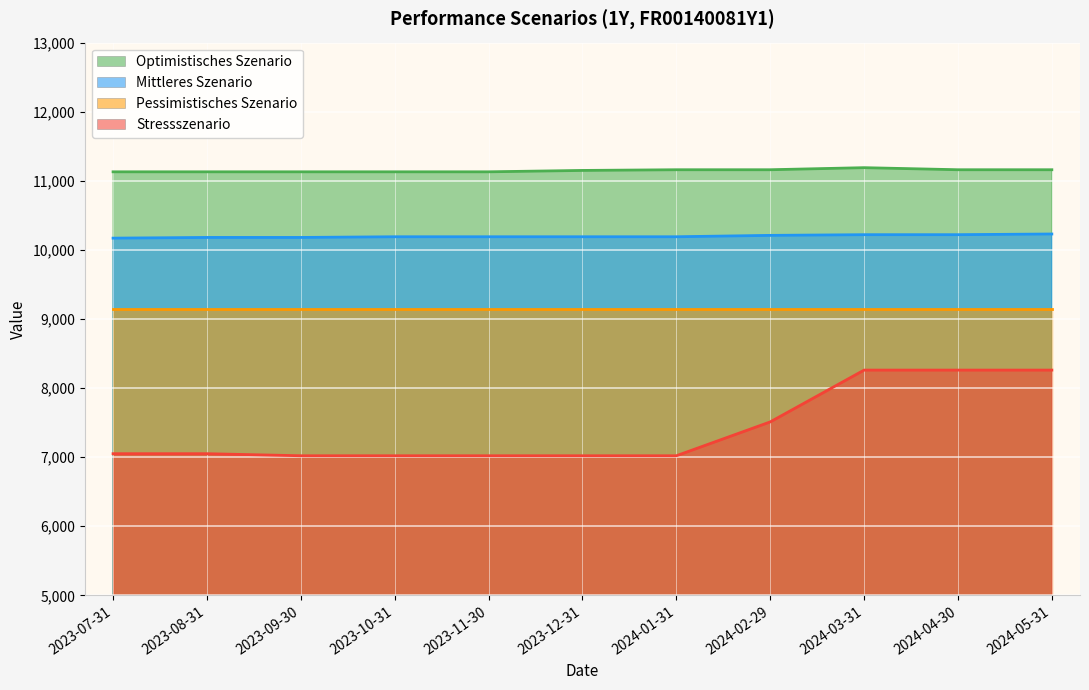

What is the approximate value of Stressszenario at 2023-08-31, to the nearest 50?

7050